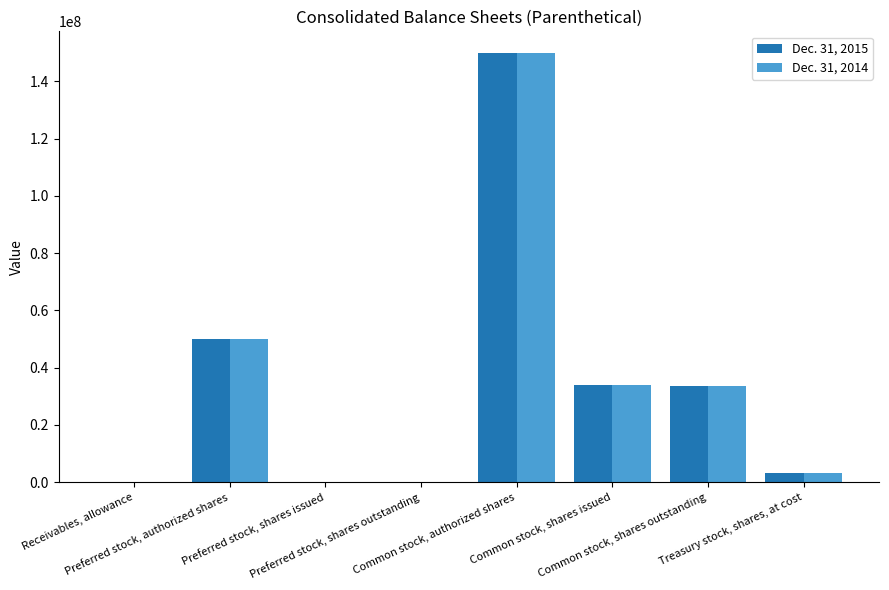

Are the bars grouped side by side (vs. stacked)?

Yes